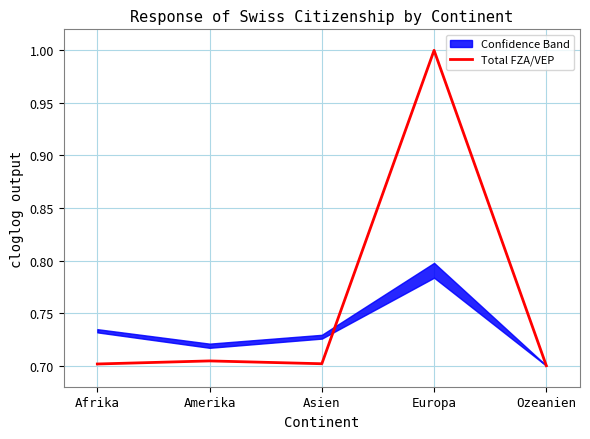

Between Ozeanien and Europa, which is larger?

Europa